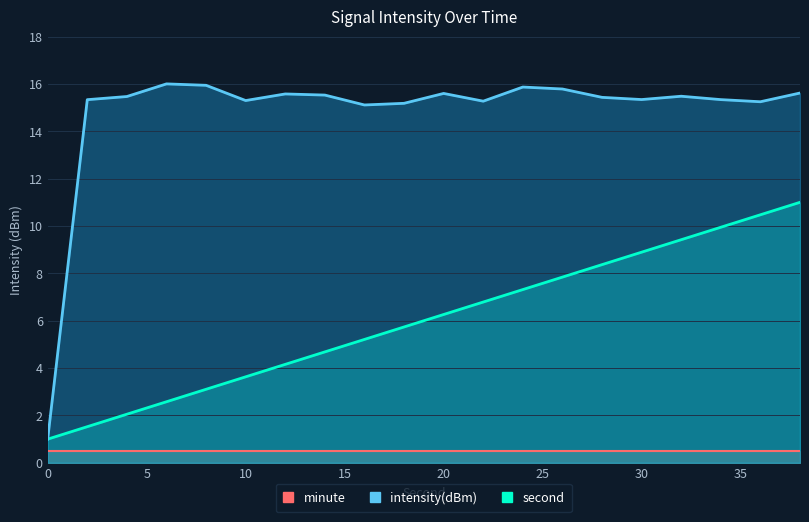

Where does the intensity(dBm) series first go above 15?

2